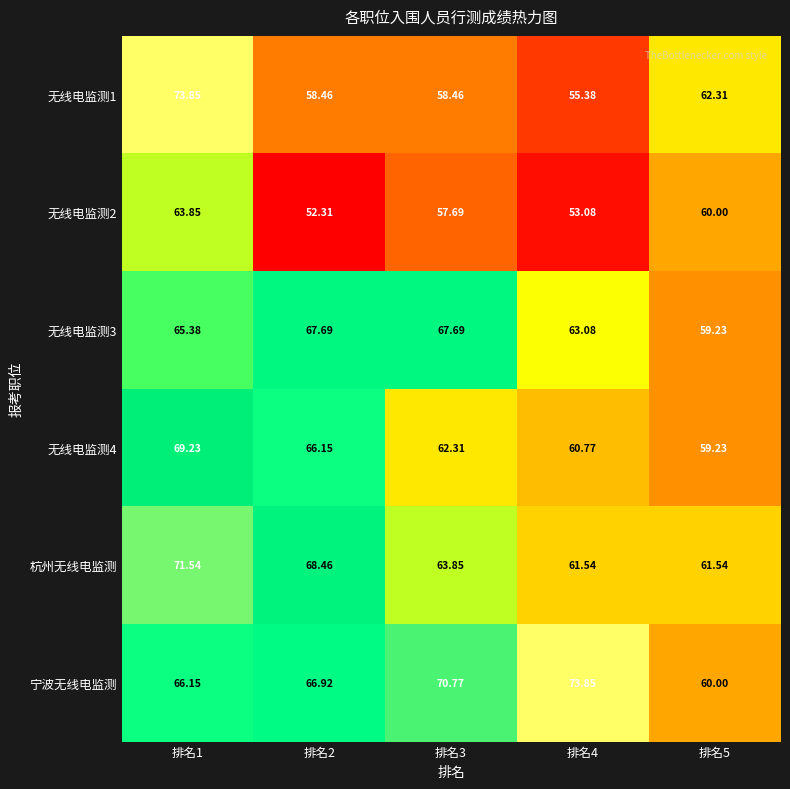

Is the value of 无线电监测2 at 排名5 greater than the value of 无线电监测3 at 排名5?

Yes